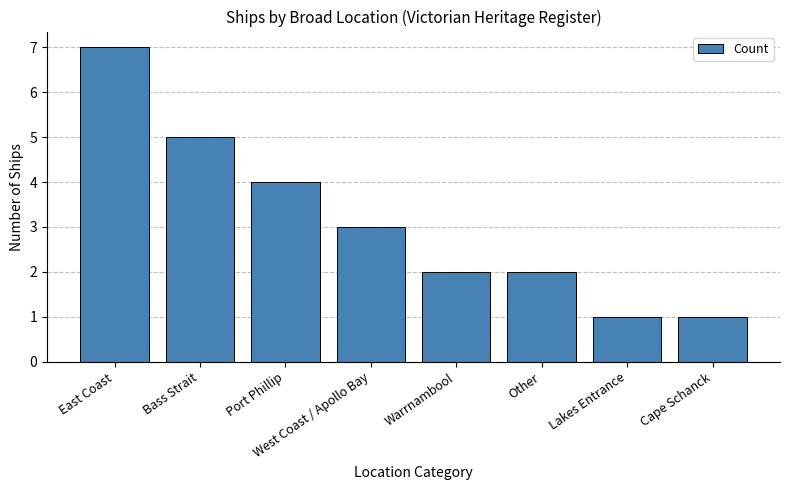

At which label is the value closest to 4?

Port Phillip